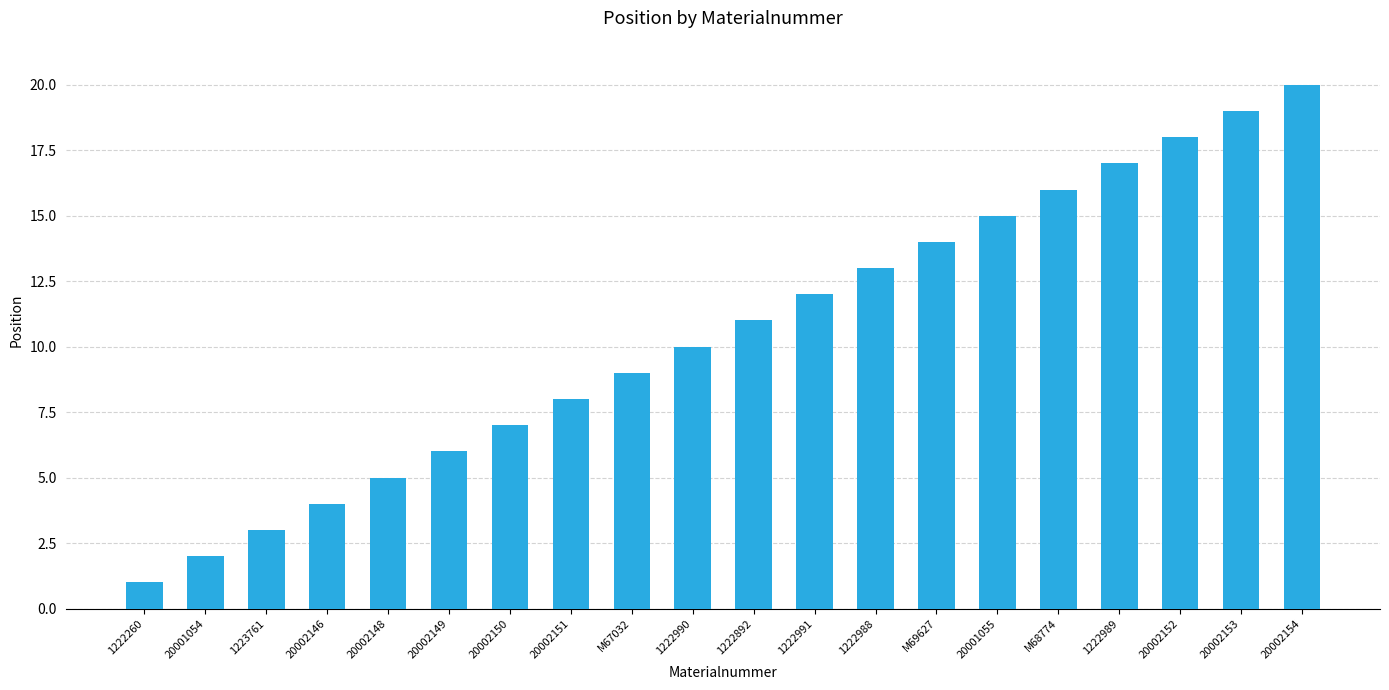

Reading left to right, transcribe all the data shown in this chart.

1222260=1	20001054=2	1223761=3	20002146=4	20002148=5	20002149=6	20002150=7	20002151=8	M67032=9	1222990=10	1222892=11	1222991=12	1222988=13	M69627=14	20001055=15	M68774=16	1222989=17	20002152=18	20002153=19	20002154=20